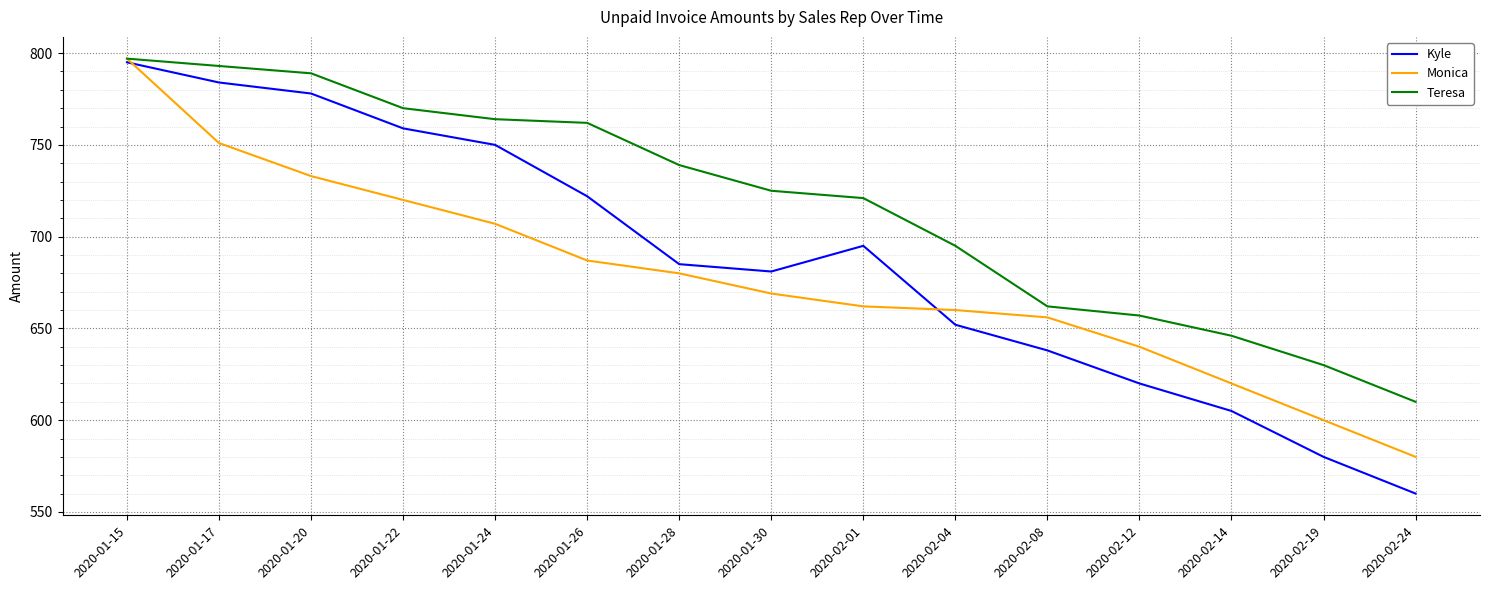

Rank the series by their average value, from lowest to highest.

Monica, Kyle, Teresa